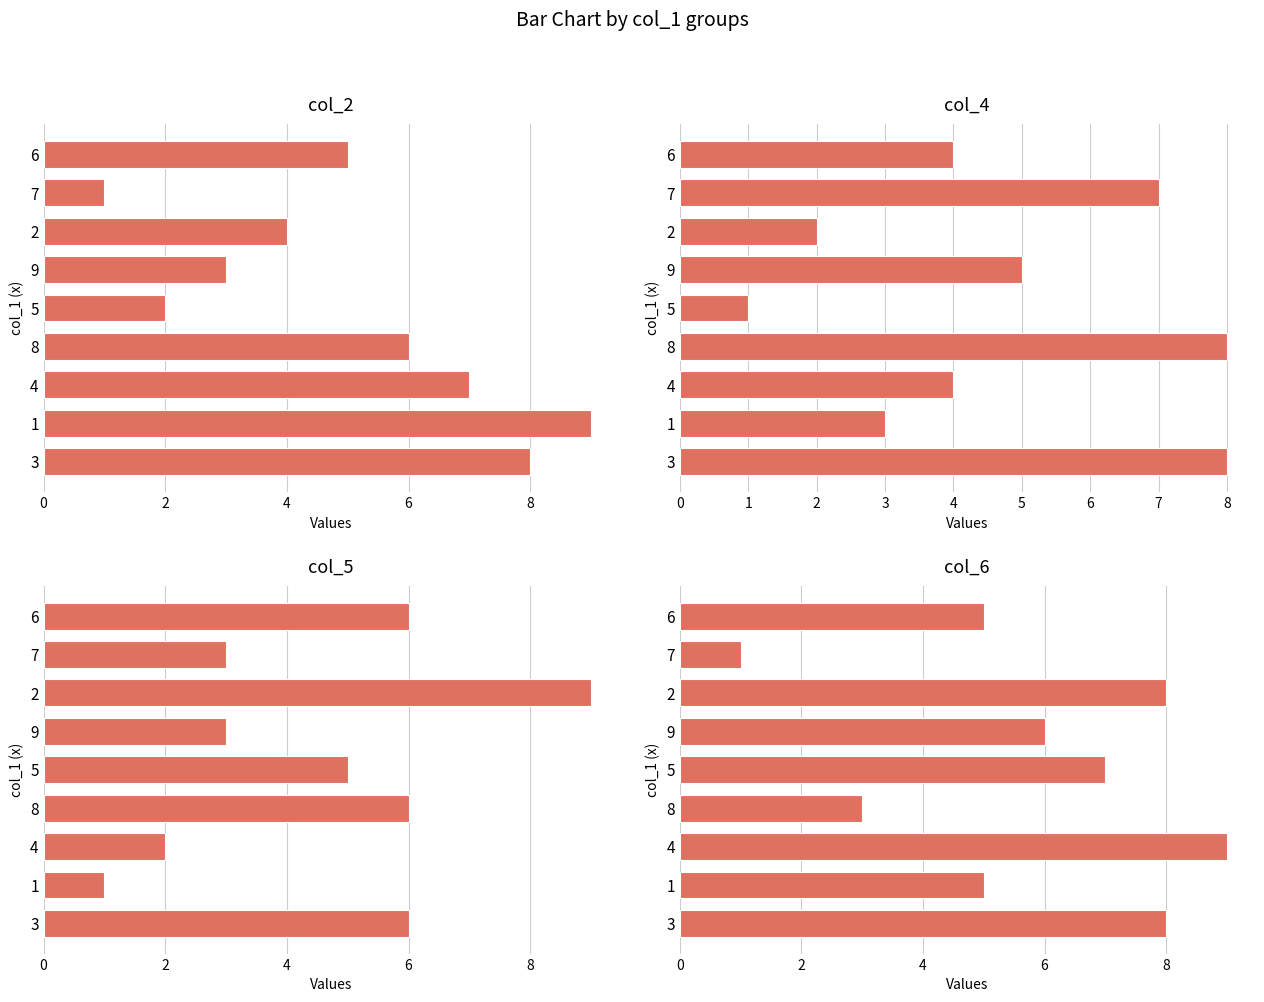

Reading left to right, transcribe all the data shown in this chart.

col_2: 8	9	7	6	2	3	4	1	5
col_4: 8	3	4	8	1	5	2	7	4
col_5: 6	1	2	6	5	3	9	3	6
col_6: 8	5	9	3	7	6	8	1	5